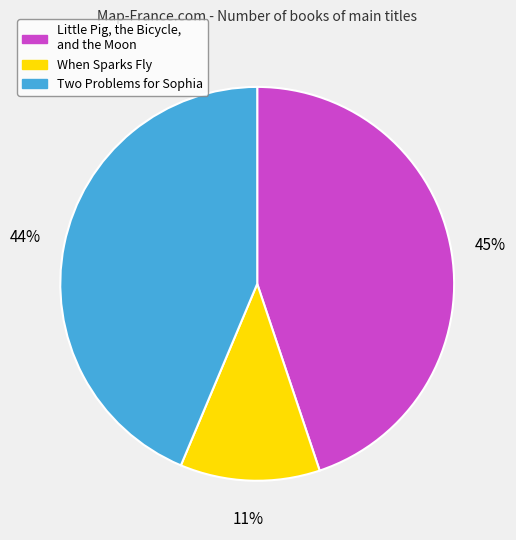

Which slice is the smallest?

When Sparks Fly